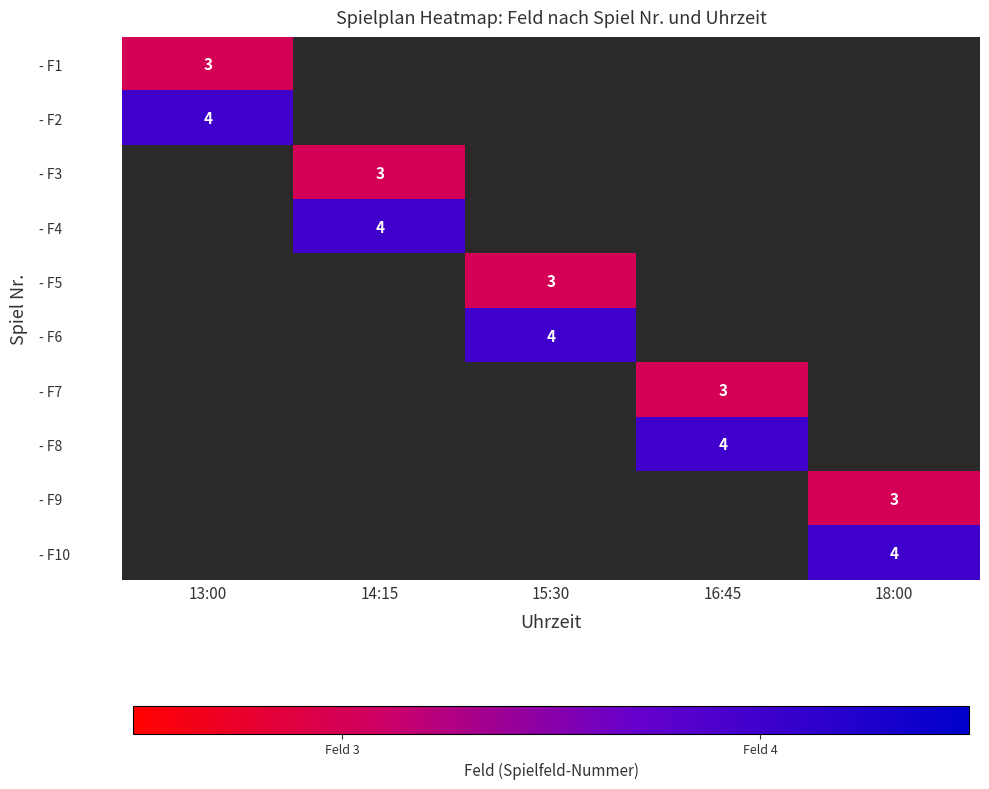

Is it true that - F10 equals 2 at 18:00?

False